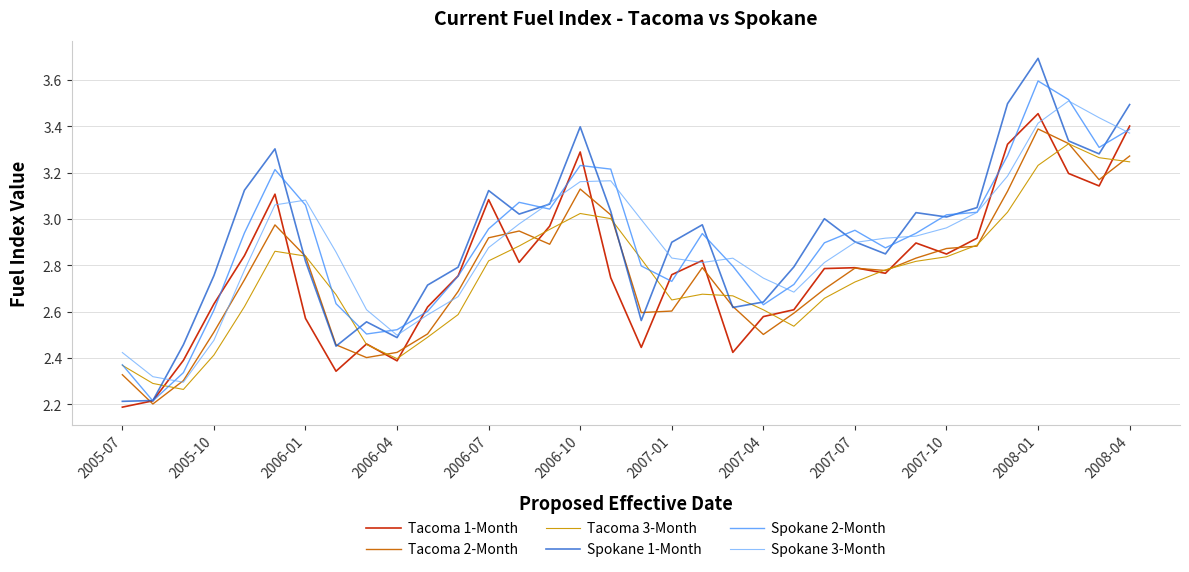

Which series has the largest total across all categories?

Spokane 1-Month